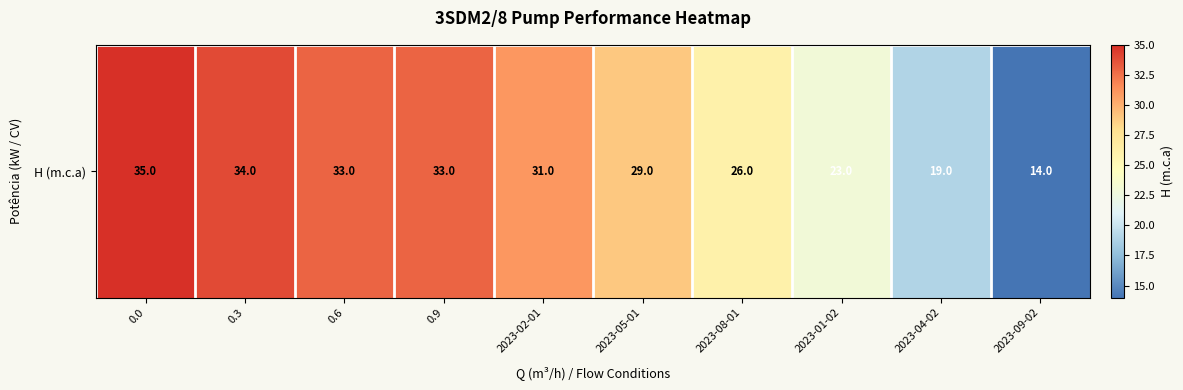

True or false: the data shows 44 at 2023-02-01.

False